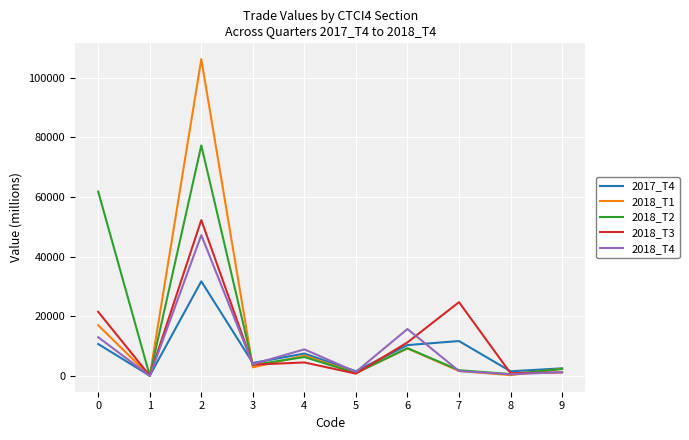

List the series in order of their peak value, lowest first.

2017_T4, 2018_T4, 2018_T3, 2018_T2, 2018_T1